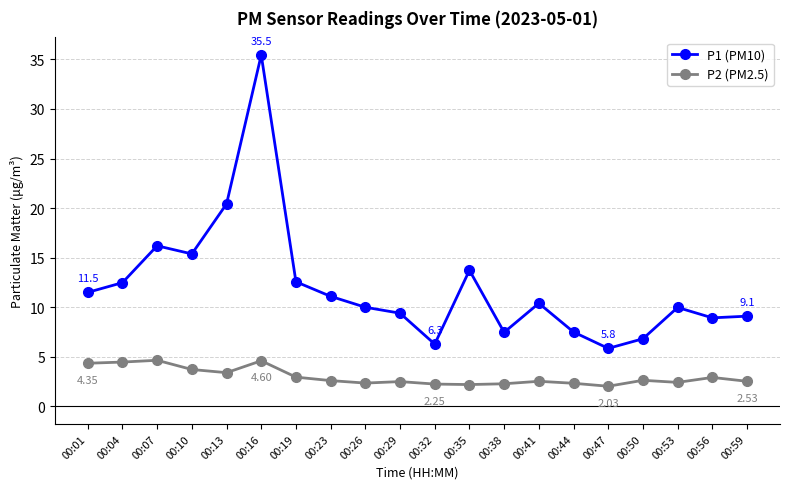

What is the value of the P1 (PM10) point at the 8th from the left?

11.1